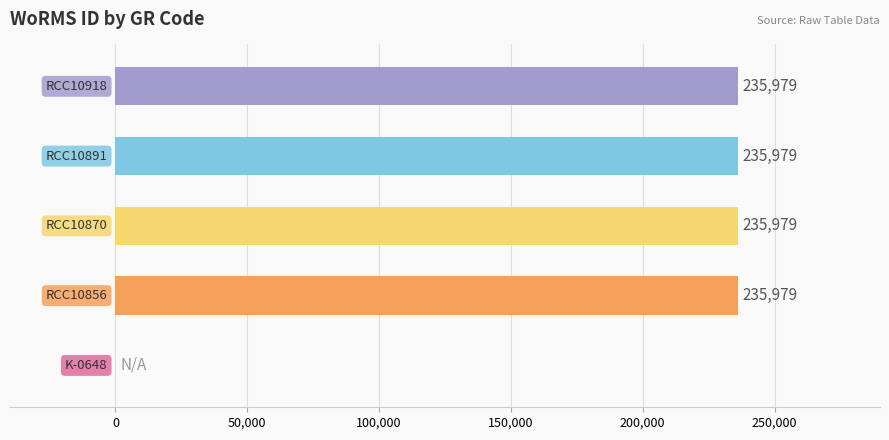

What is the maximum value shown in the chart?

235979